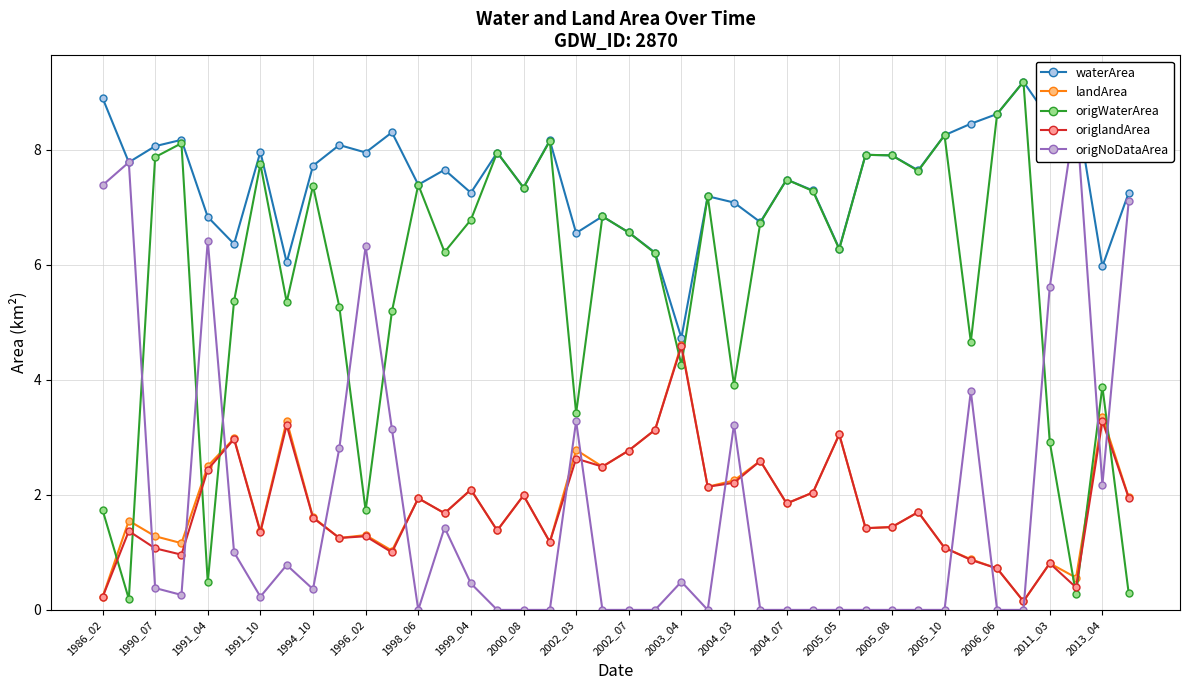

Read the origlandArea value at 2006_06.

0.7